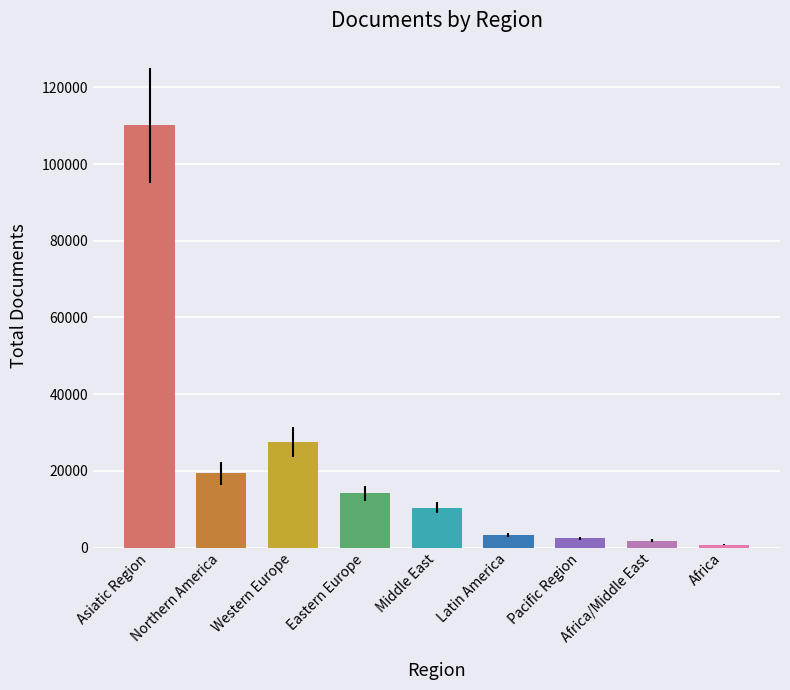

What is the greatest value displayed?

110119